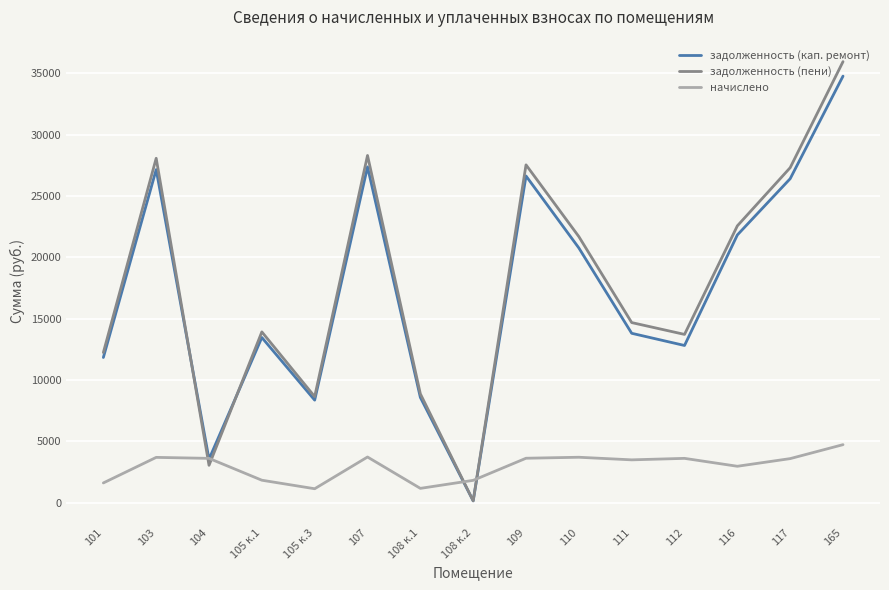

What is the average value of the задолженность (пени) series?

17785.7